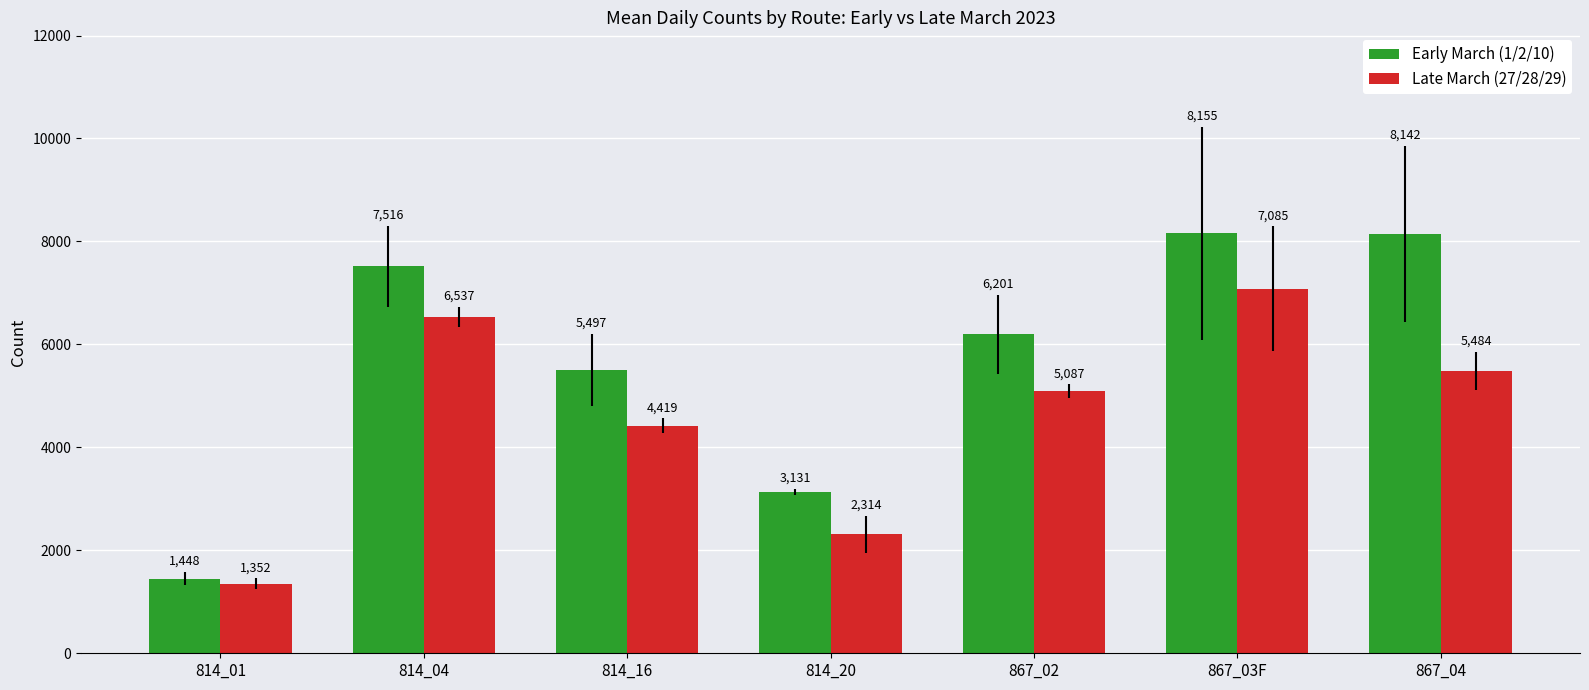

Count the number of data series in this chart.

2